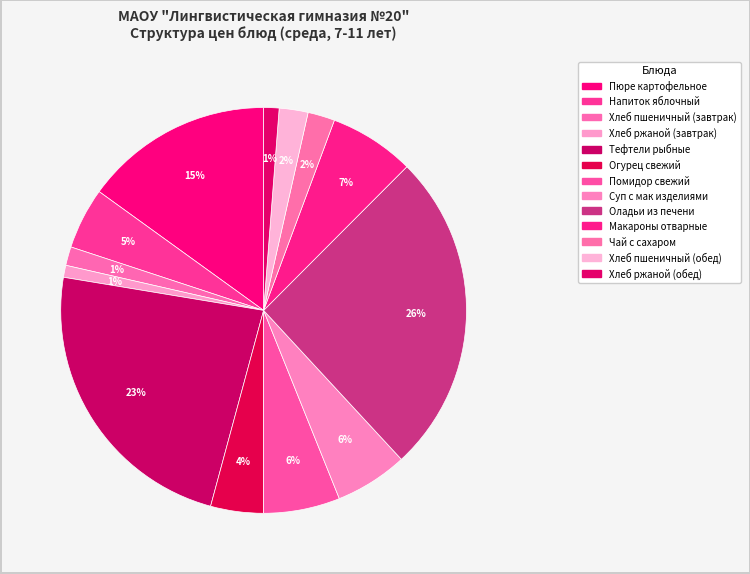

How many slices are in this pie chart?

13